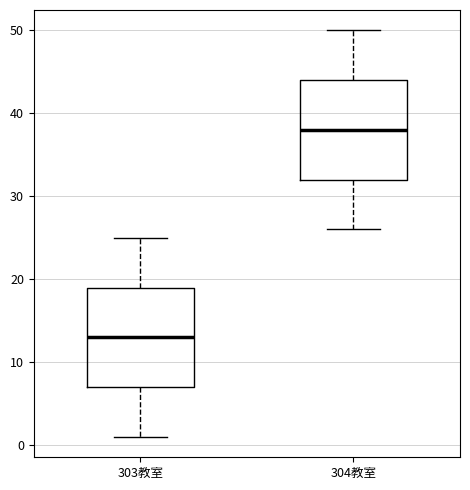

Reading left to right, transcribe this box plot: for each box, give where its median line is, the range the box spans, and where its two whiskers end, as read against the y-axis. The values are not printed on the chart, so give them approximately, as read against the axis.

303教室: median 13, box 7 to 19, whiskers 1 to 25
304教室: median 38, box 32 to 44, whiskers 26 to 50